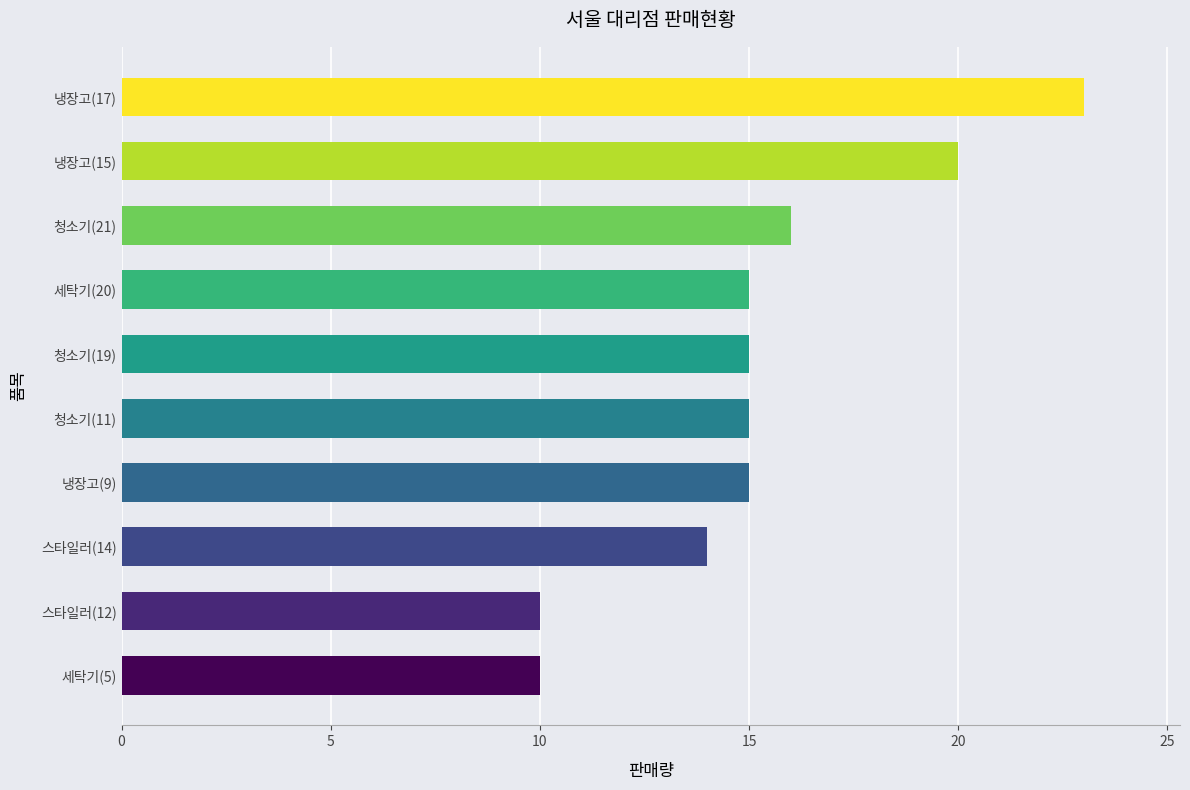

What is the change in value from 세탁기(5) to 청소기(21)?

+6